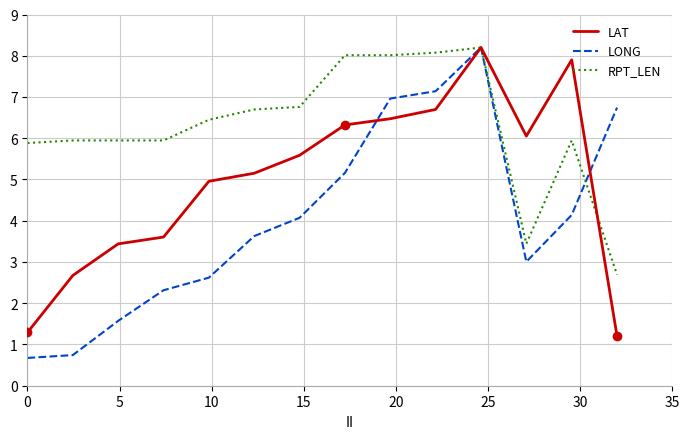

Which series has the largest total across all categories?

RPT_LEN